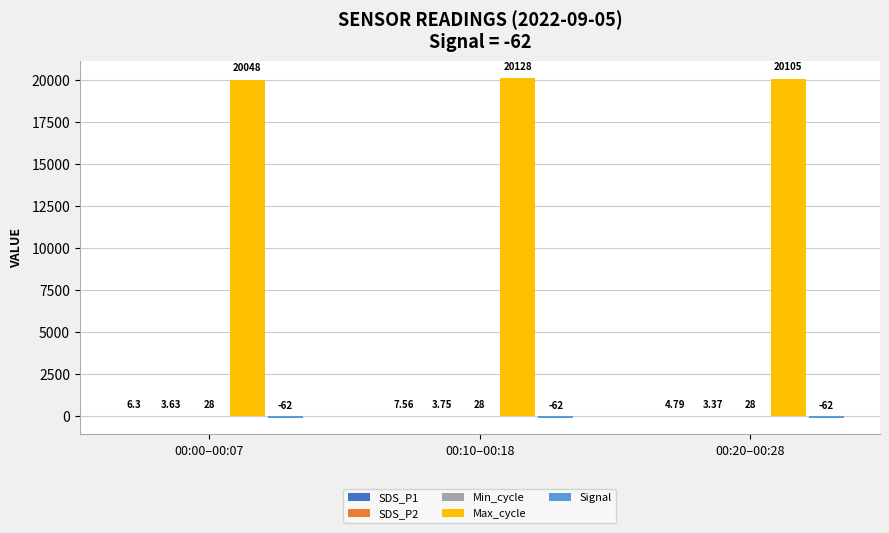

Between 00:10–00:18 and 00:20–00:28, which series saw the biggest shift?

Max_cycle